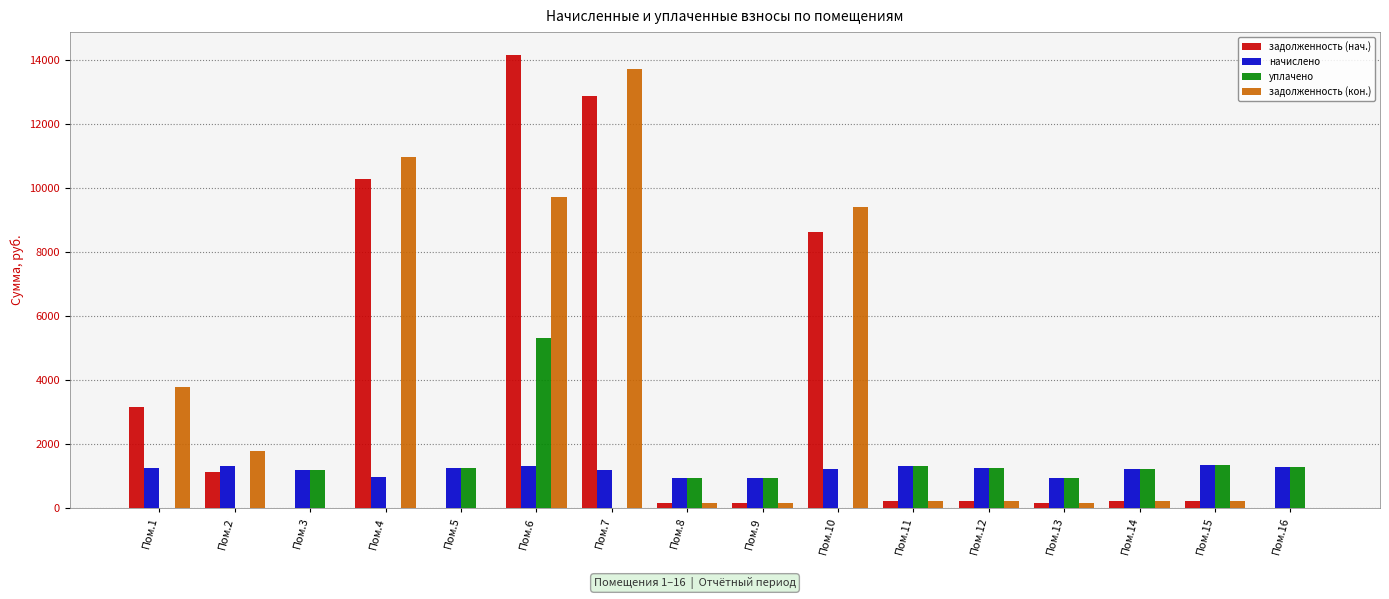

What are all the series names shown in the legend?

задолженность (нач.), начислено, уплачено, задолженность (кон.)